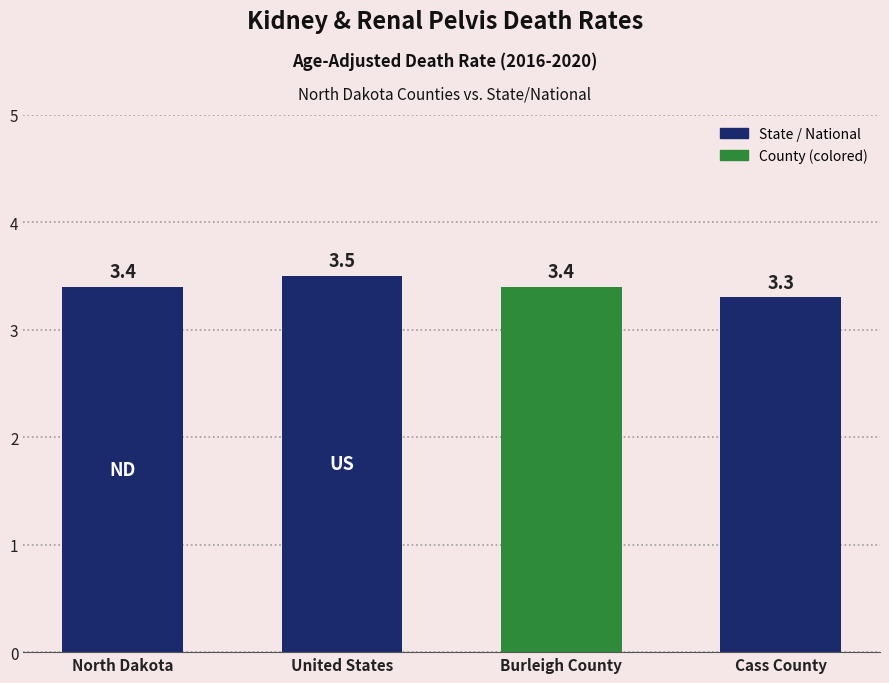

At which category does the chart reach its minimum across all series?

Cass County